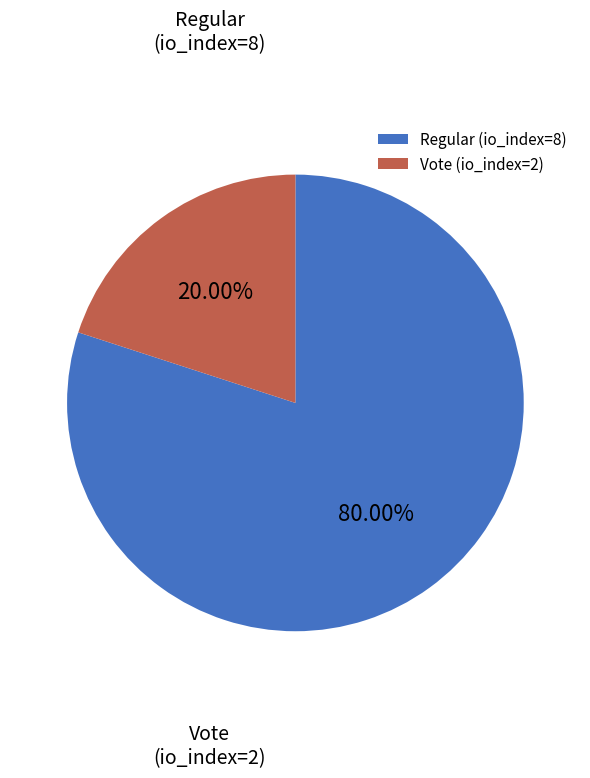

What percentage do Regular (io_index=8) and Vote (io_index=2) together represent?

100.0%